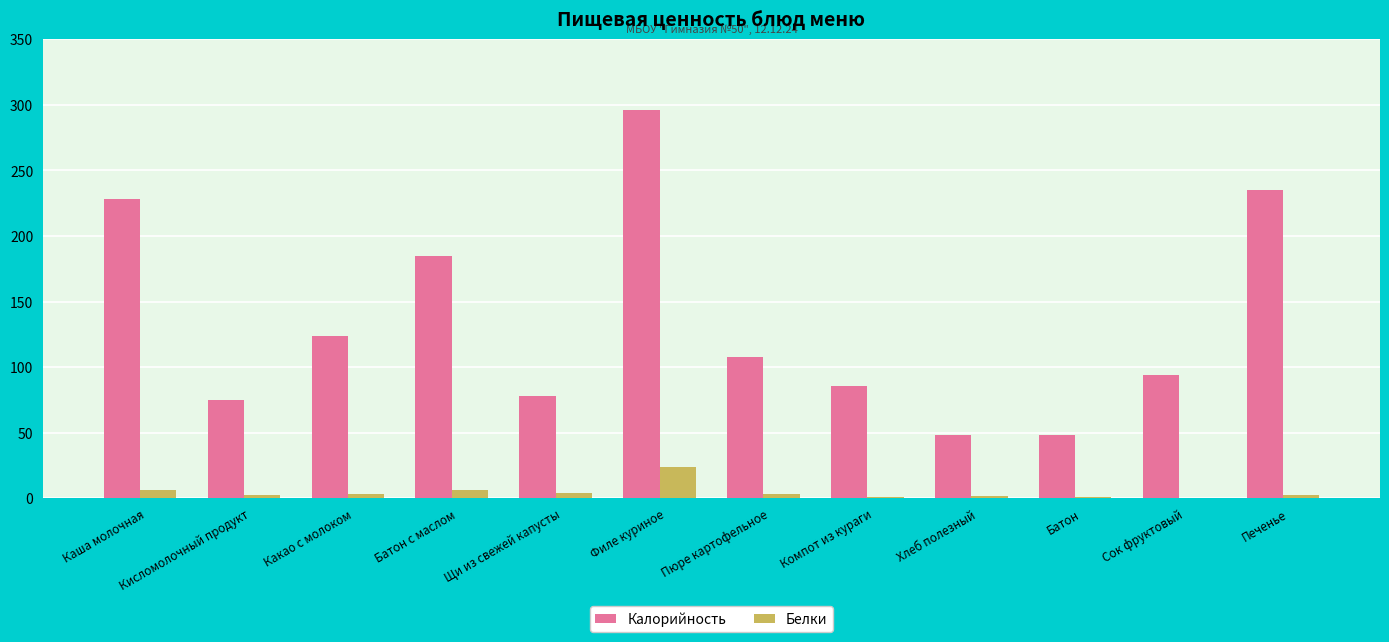

Which series changed the most between Филе куриное and Пюре картофельное?

Калорийность